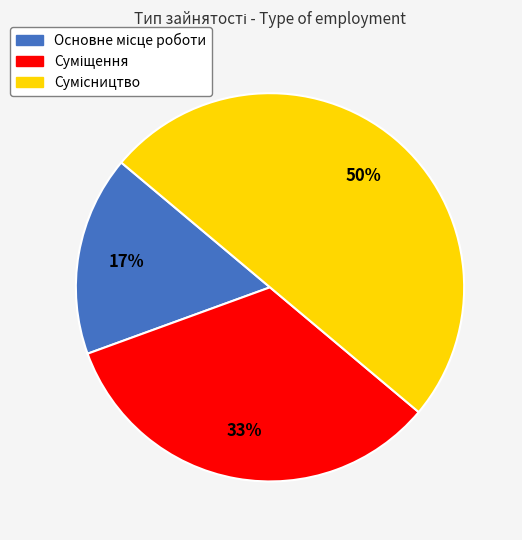

To the nearest percent, what is the difference between the largest and smallest slice percentages?

33%